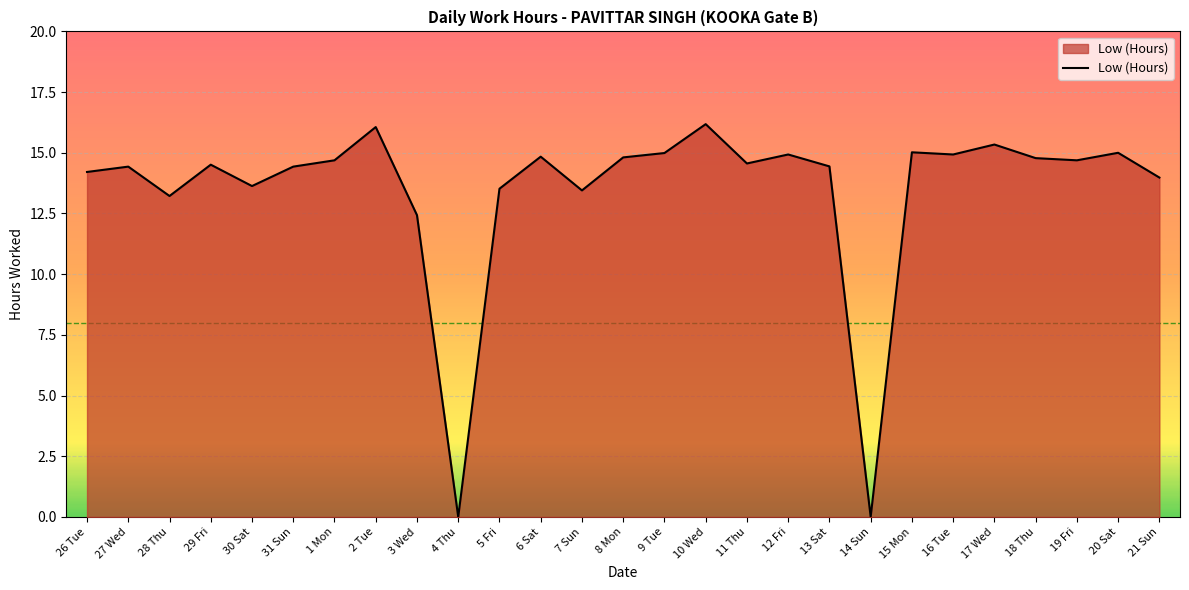

Is it true that the value at 11 Thu is 3.4?

False